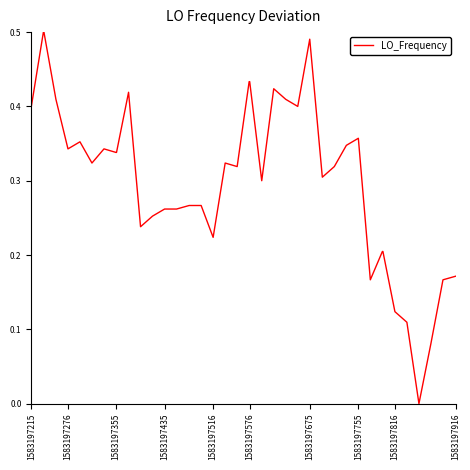

How many lines are shown in the chart?

1